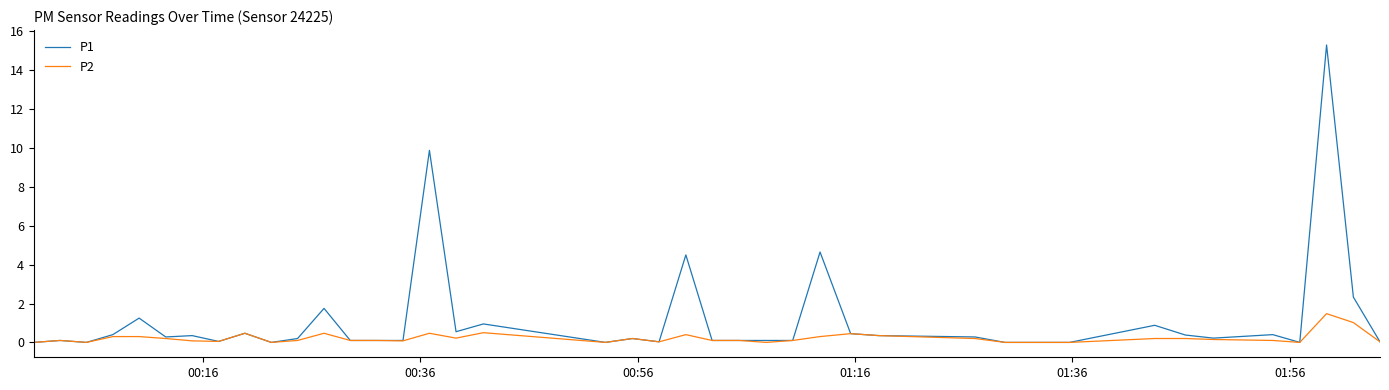

How many lines are shown in the chart?

2